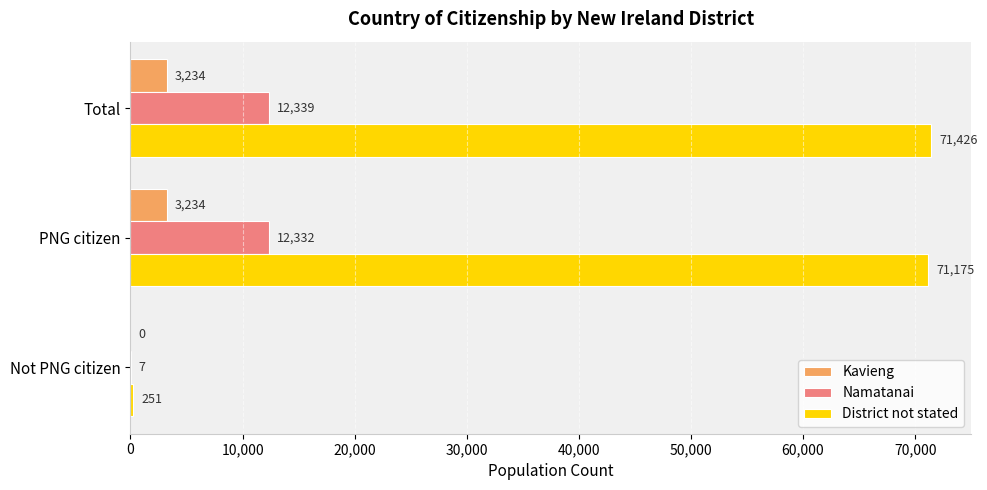

Which series has the widest spread of values?

District not stated